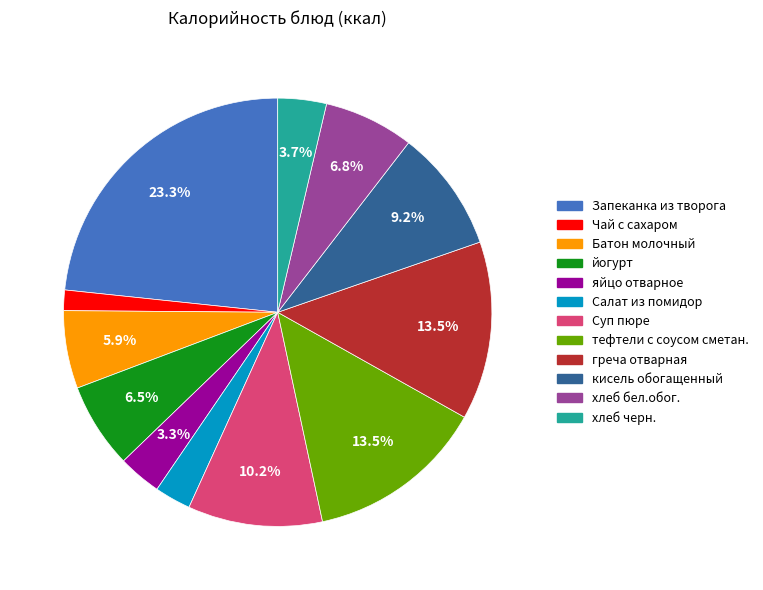

Is Батон молочный the majority of the pie?

No